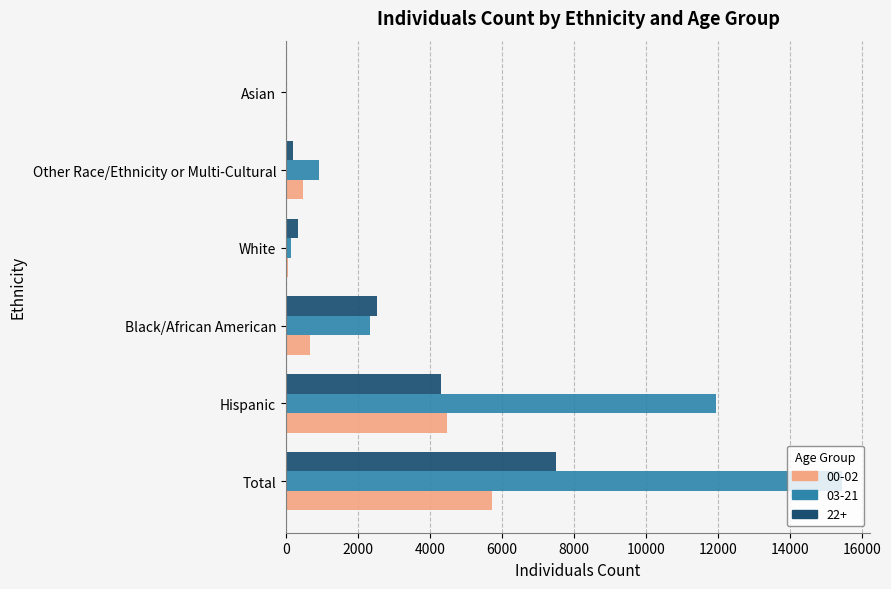

True or false: 22+ has a value of 2526 at Black/African American.

True